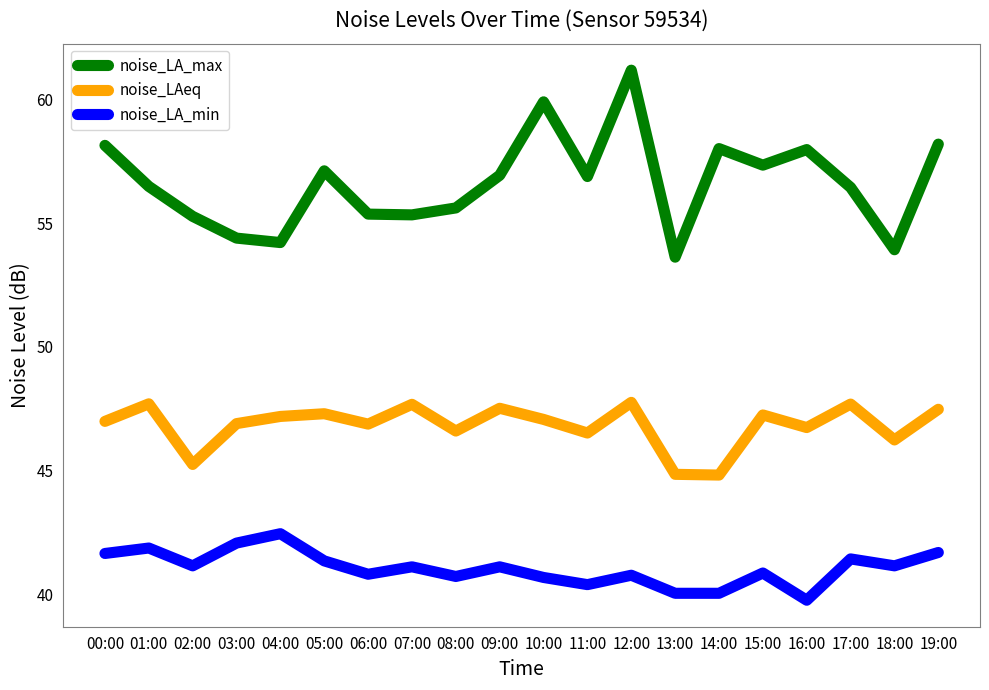

What is the maximum value for noise_LA_min?

42.5